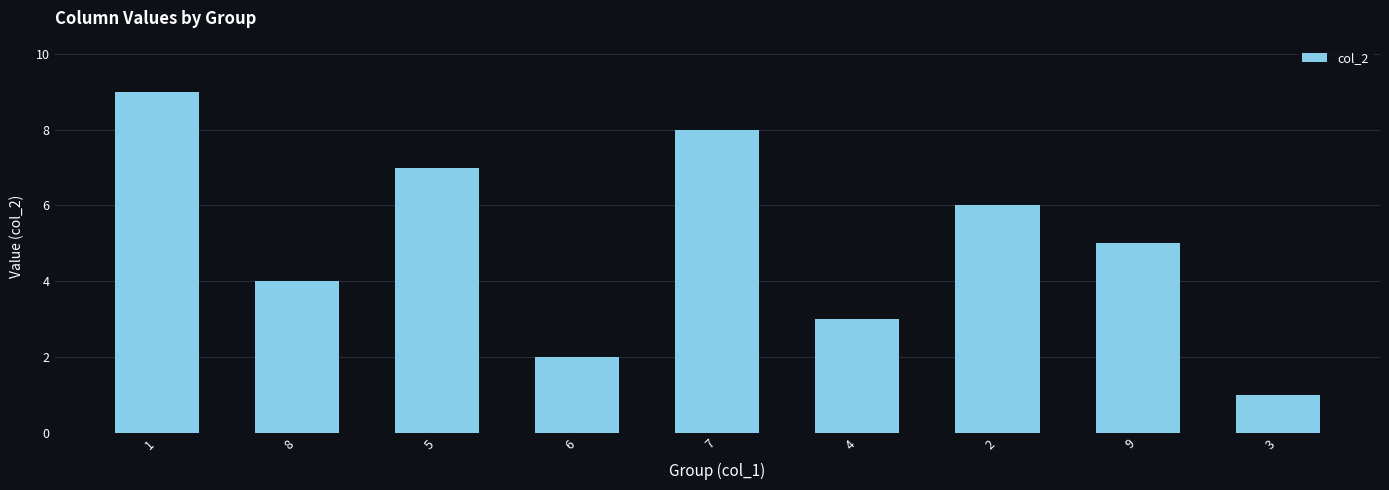

Which category has the lowest value across all series?

3